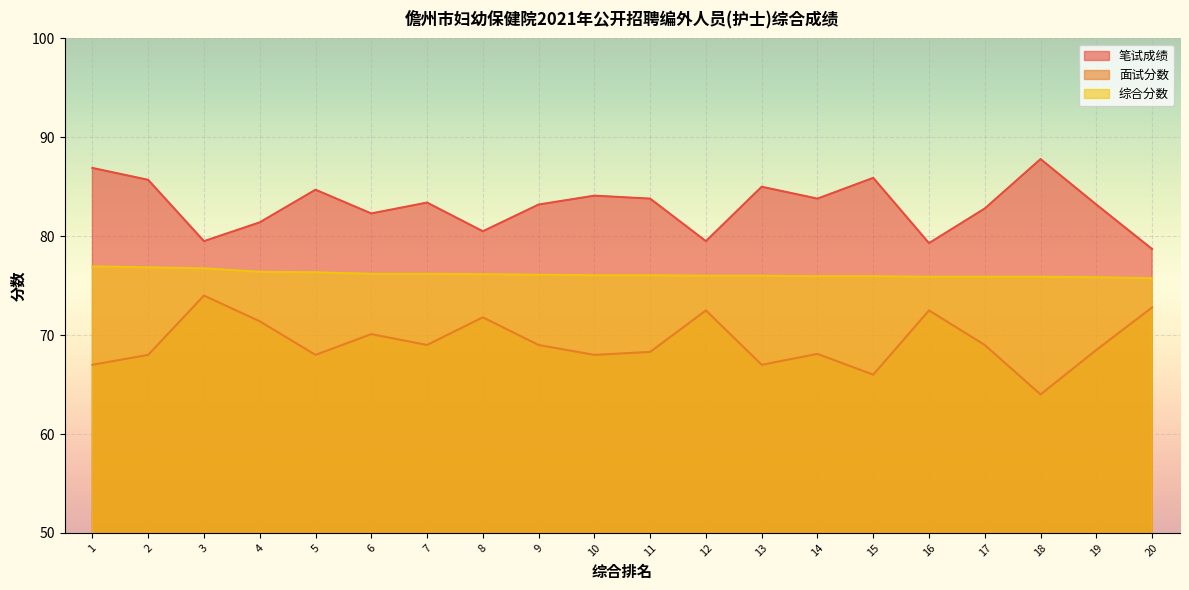

True or false: 综合分数 and 笔试成绩 cross at least once.

False